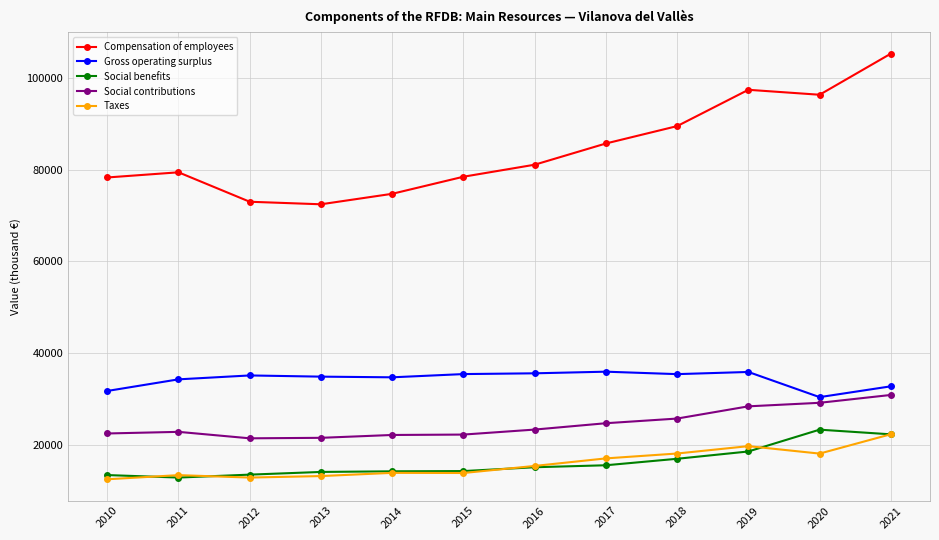

What is the value of the Taxes point at the 3rd from the left?

12881